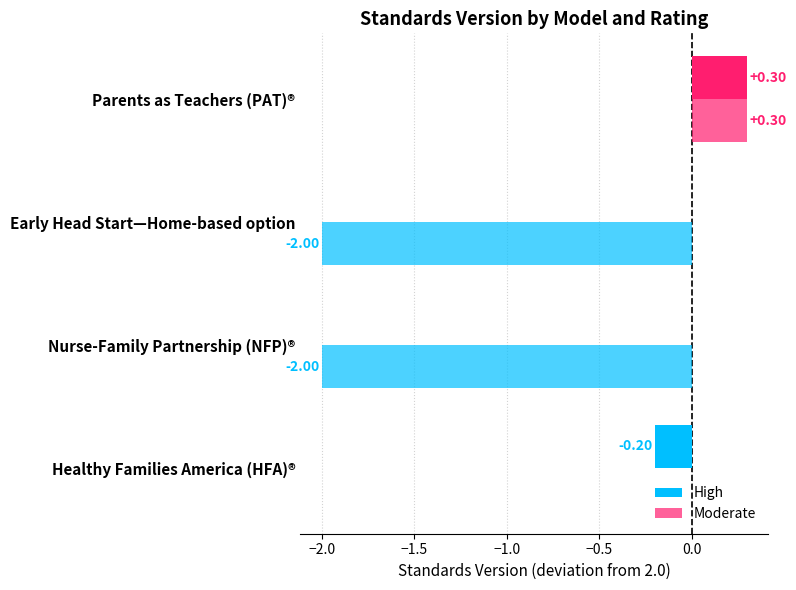

Which series has the largest range (max minus min)?

Moderate